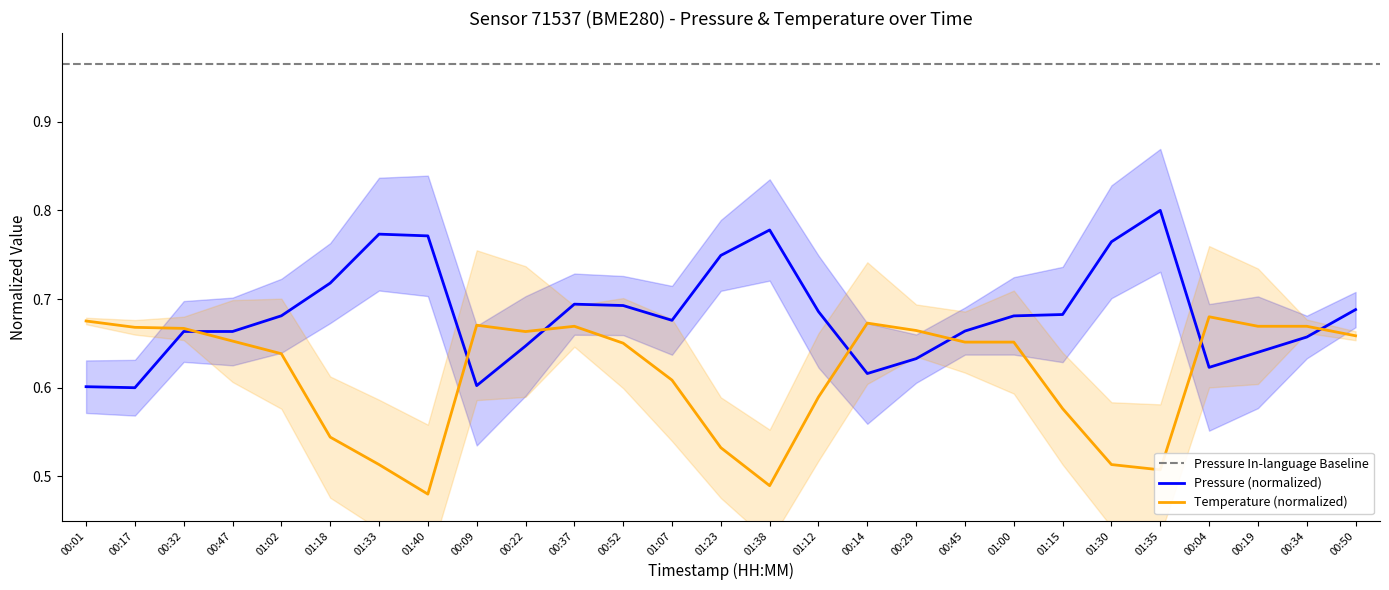

What is the sum of all temperature values?

16.6